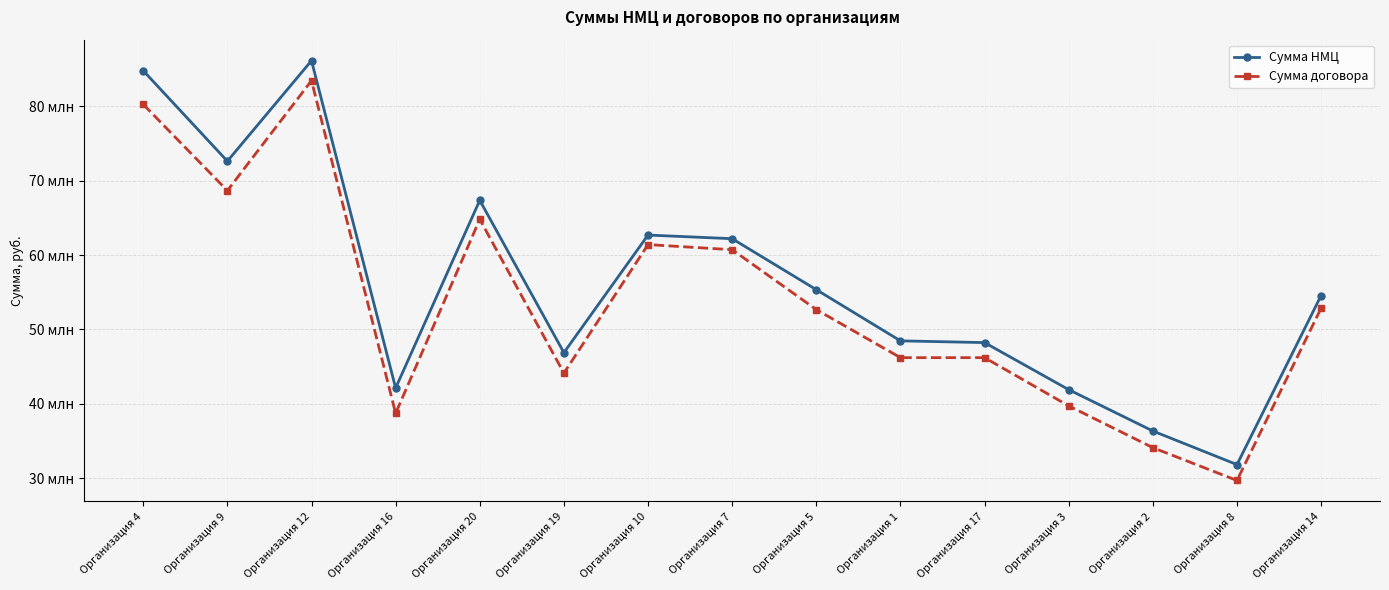

At which label does Сумма НМЦ first exceed 54553920?

Организация 4